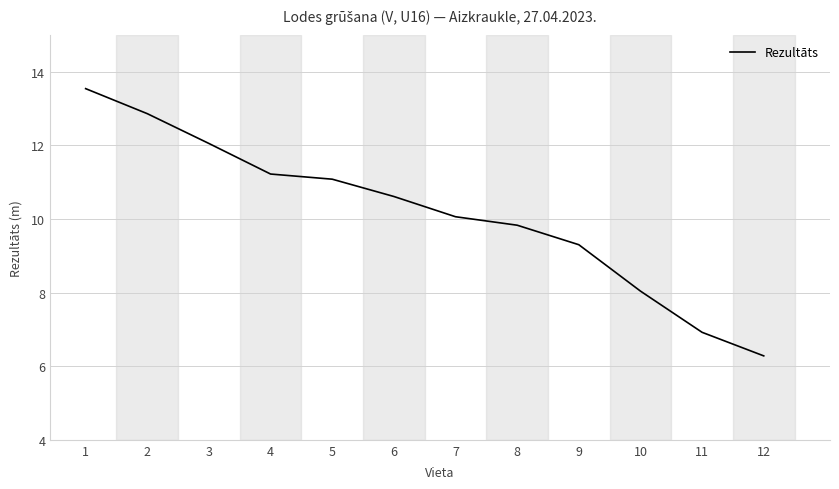

List the labels in order of value, smallest first.

12, 11, 10, 9, 8, 7, 6, 5, 4, 3, 2, 1